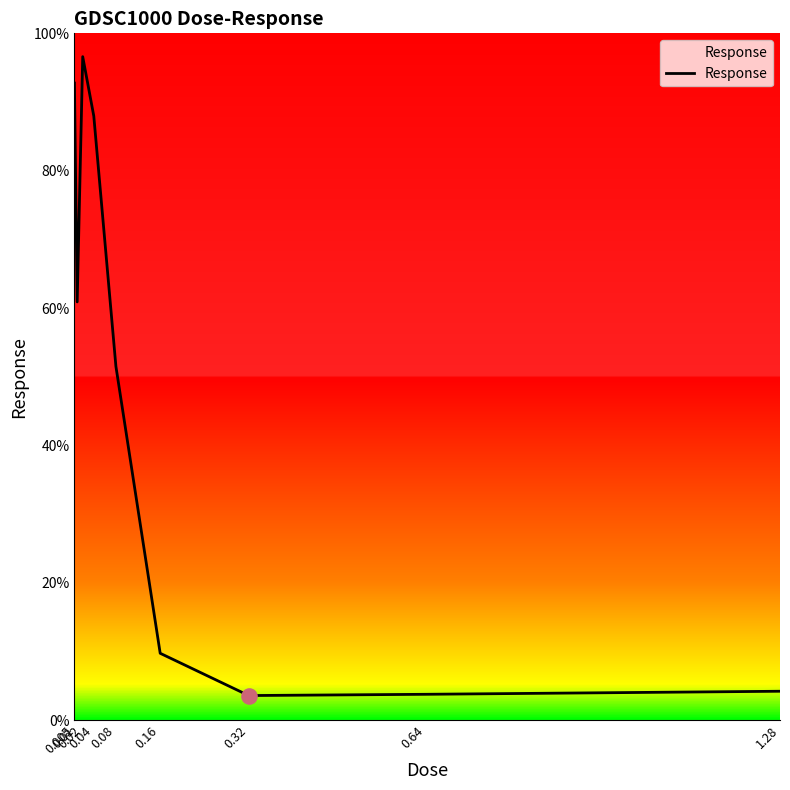

What is the change in value from 0.02 to 1.28?

-92.4